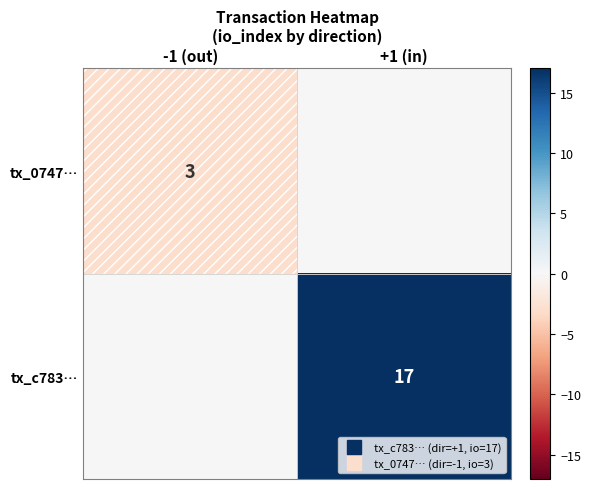

Which category has the highest value across all series?

+1 (in)